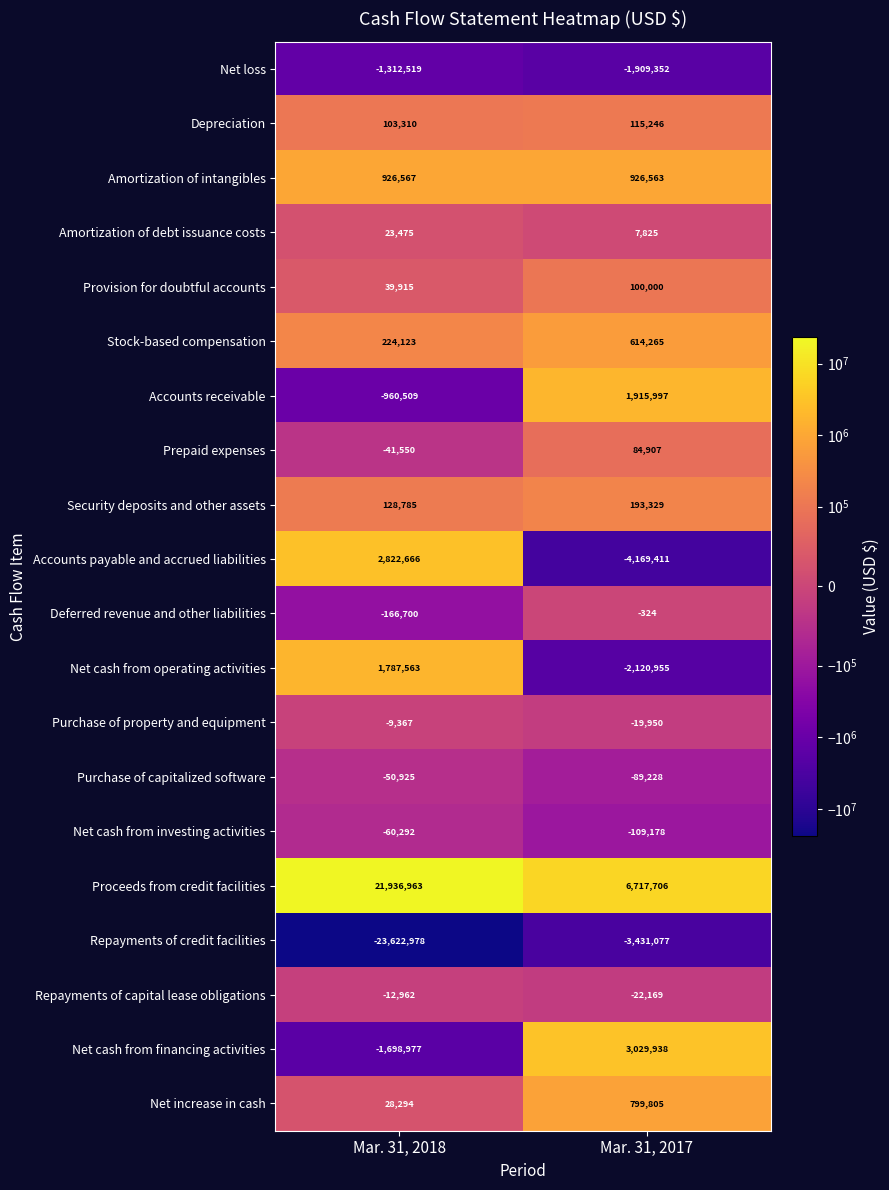

List the series in order of their peak value, highest first.

Proceeds from credit facilities, Net cash from financing activities, Accounts payable and accrued liabilities, Accounts receivable, Net cash from operating activities, Amortization of intangibles, Net increase in cash, Stock-based compensation, Security deposits and other assets, Depreciation, Provision for doubtful accounts, Prepaid expenses, Amortization of debt issuance costs, Deferred revenue and other liabilities, Purchase of property and equipment, Repayments of capital lease obligations, Purchase of capitalized software, Net cash from investing activities, Net loss, Repayments of credit facilities